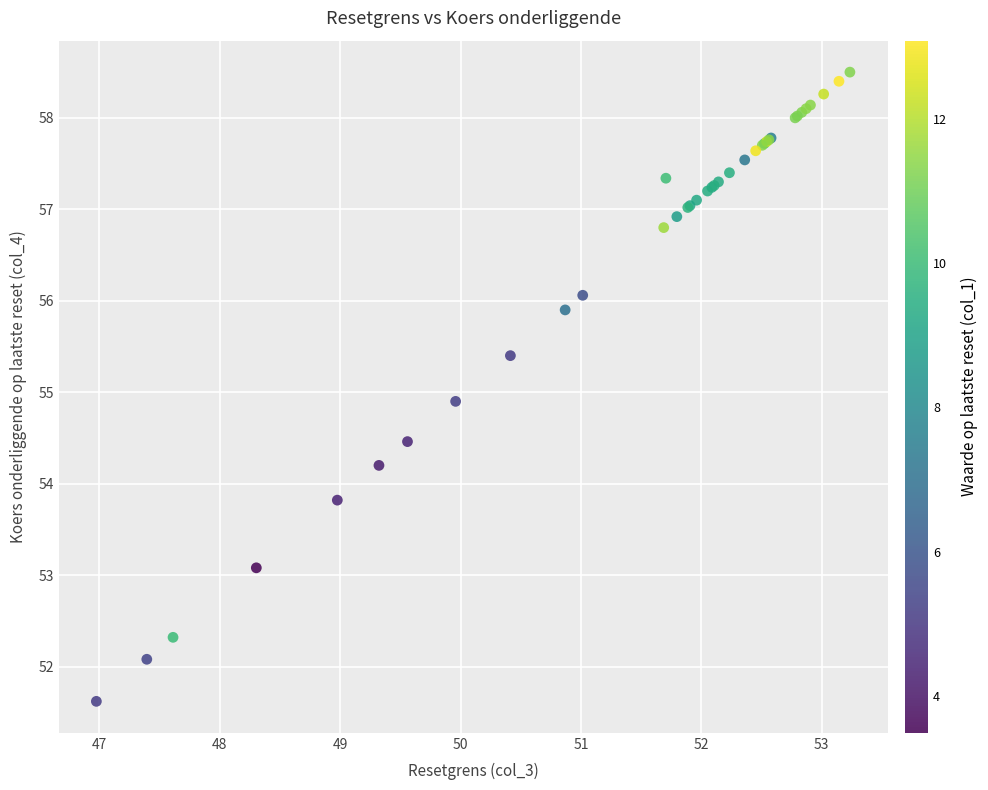

What Y value in the scatter plot is closest to 55?

54.9